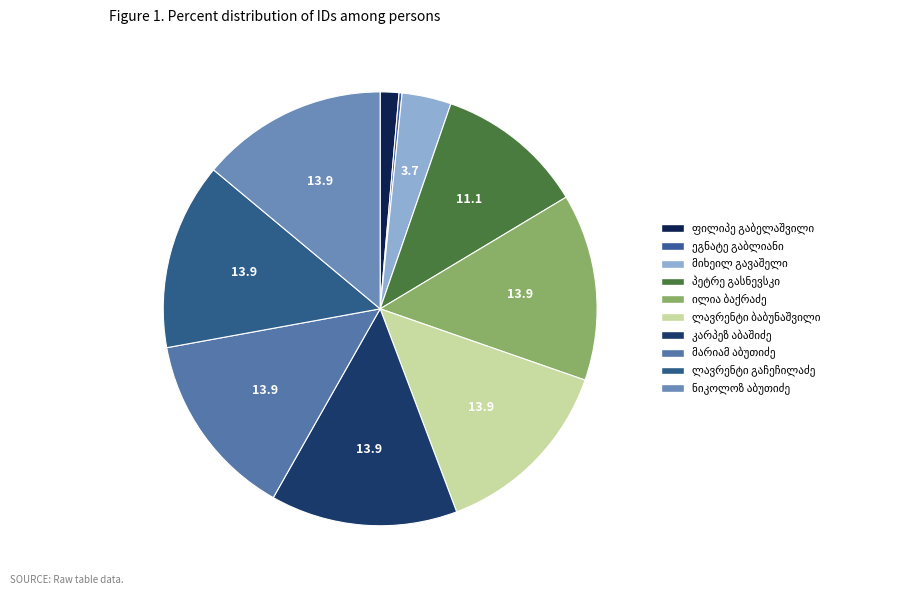

What is the largest slice in the pie chart?

ილია ბაქრაძე